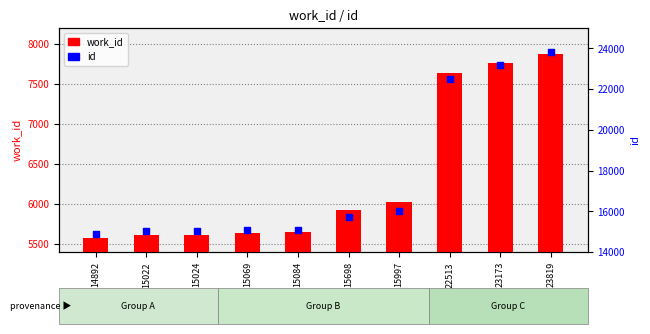

Which series reaches the minimum Y coordinate?

work_id